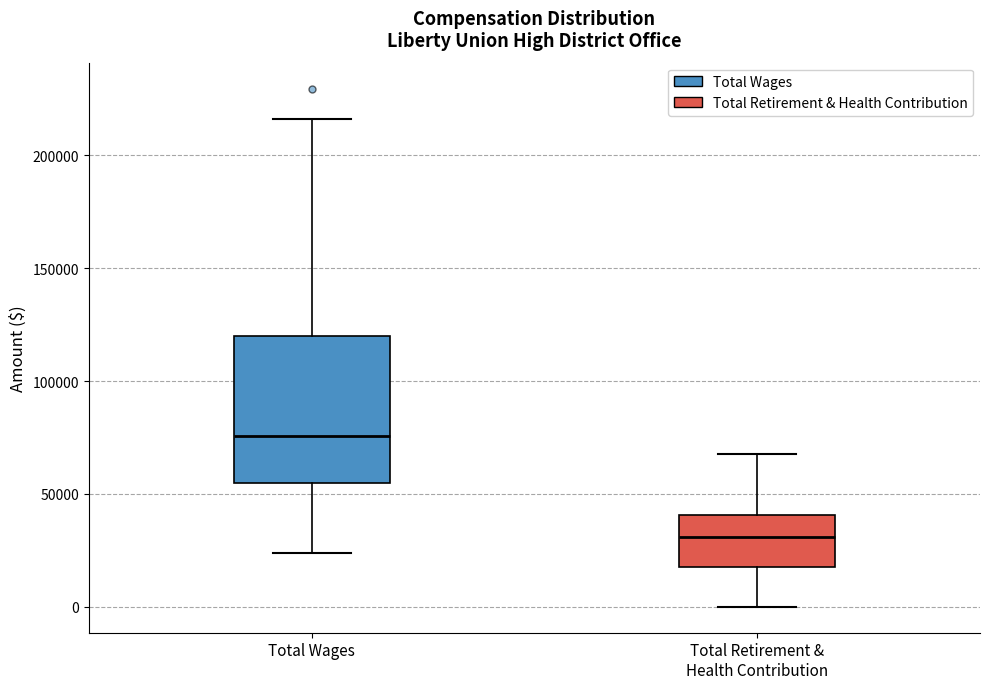

Reading left to right, read every box against the y-axis: the position of its median line, the range the box covers, and the ends of its whiskers. The values are not printed on the chart, so give them approximately, as read against the axis.

Total Wages: median 75000, box 55000 to 120000, whiskers 25000 to 215000
Total Retirement & Health Contribution: median 30000, box 20000 to 40000, whiskers 0 to 70000